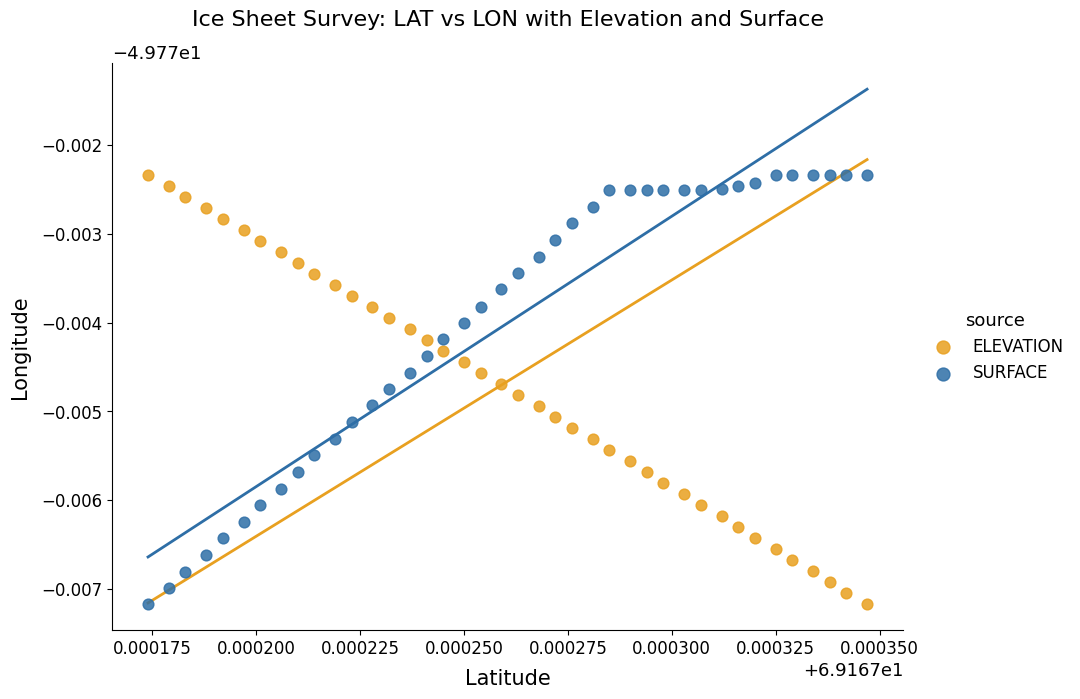

What are all the series names shown in the legend?

ELEVATION, SURFACE